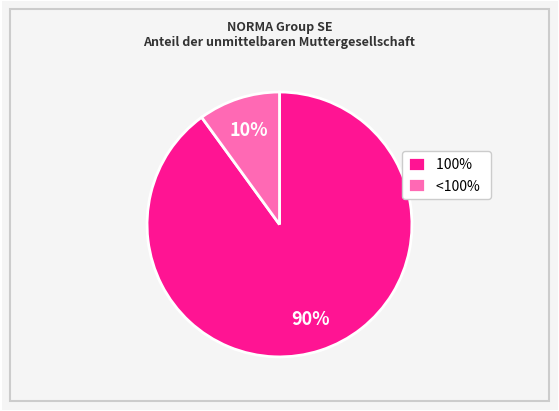

The <100% slice represents 2% of the pie. True or false?

False